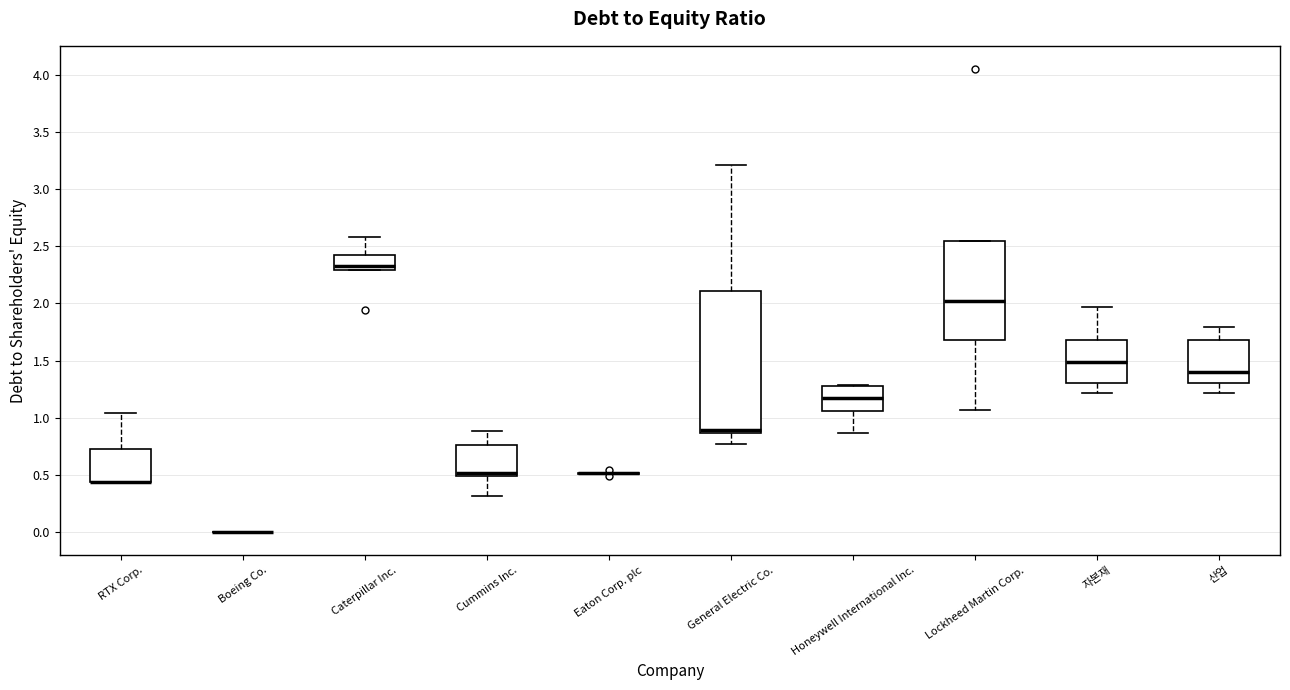

Comparing the boxes themselves (not the whiskers), which one is the tallest?

General Electric Co.